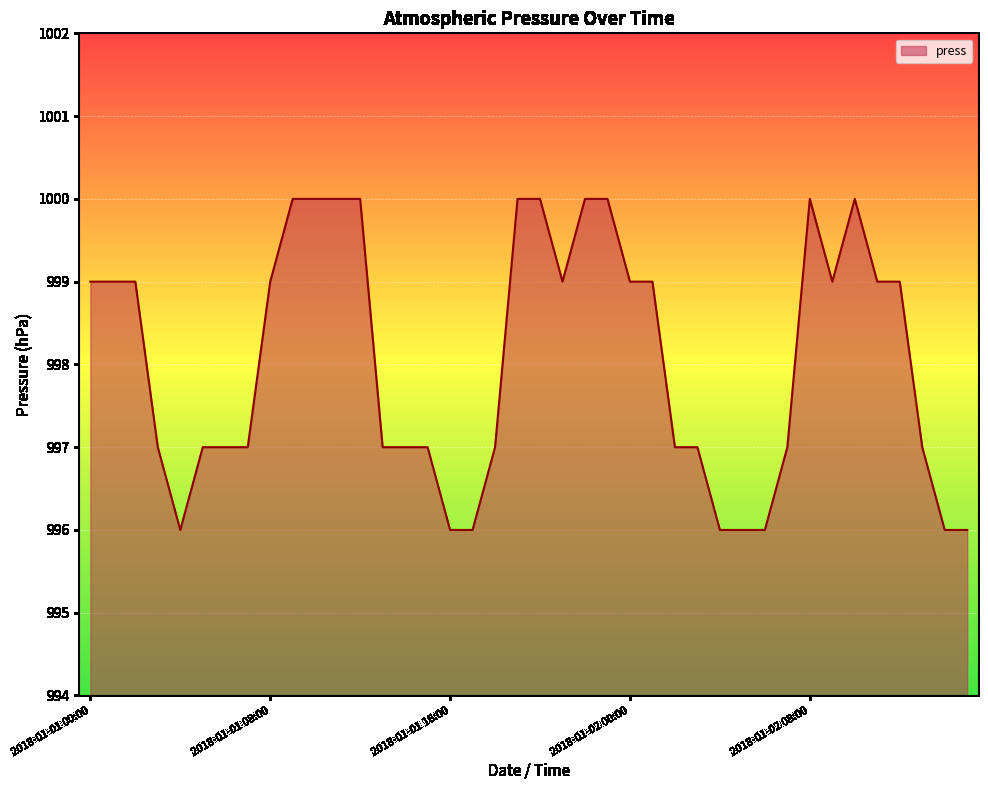

What is the smallest value displayed?

996